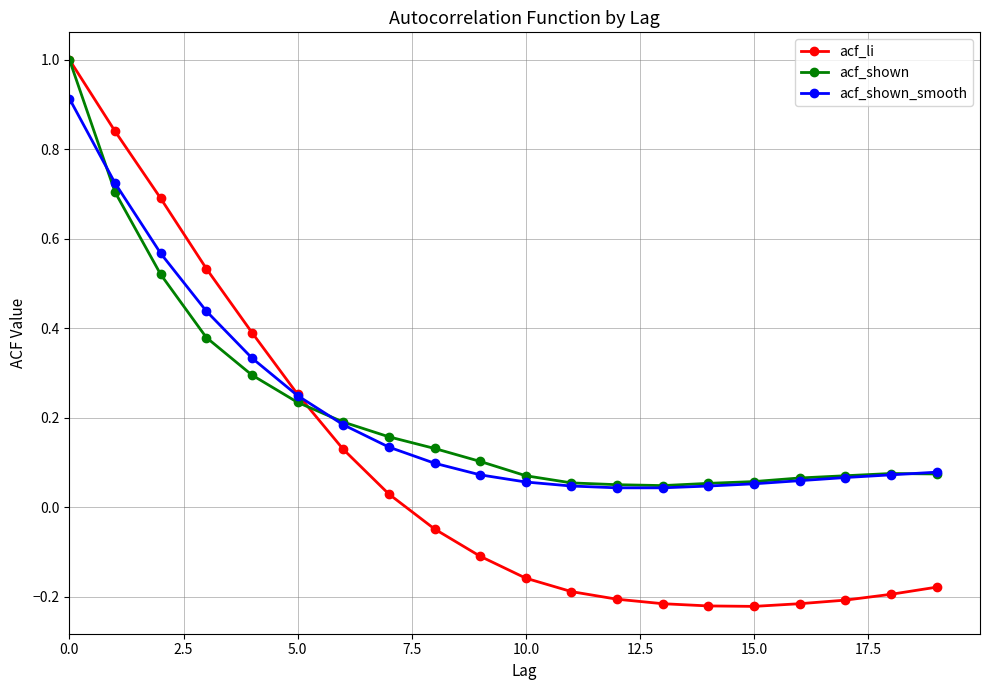

At how many categories does at least one series exceed 0?

20